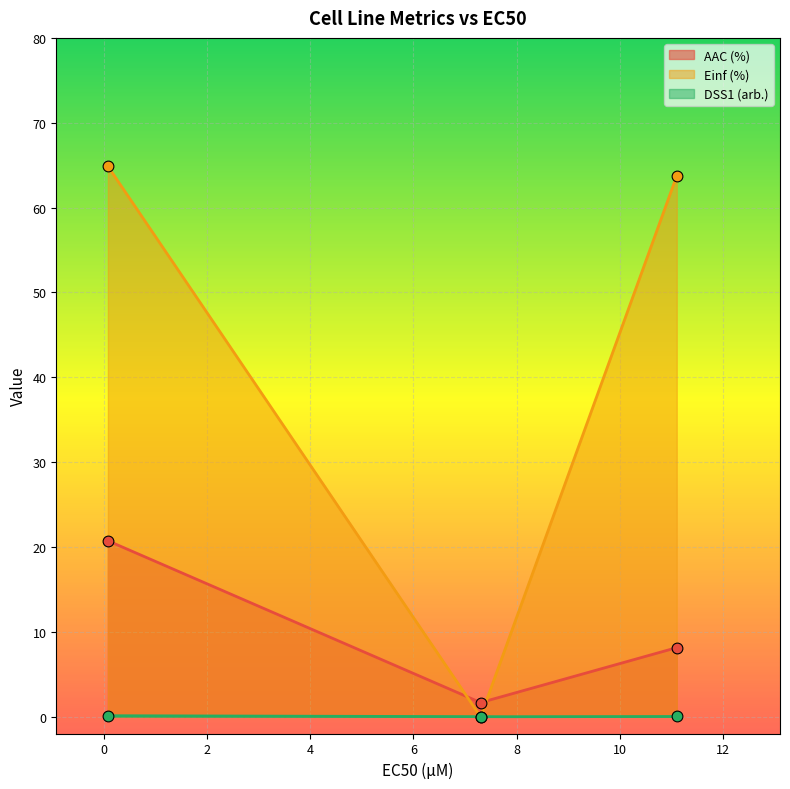

What are all the series names shown in the legend?

AAC (%), Einf (%), DSS1 (arb.)